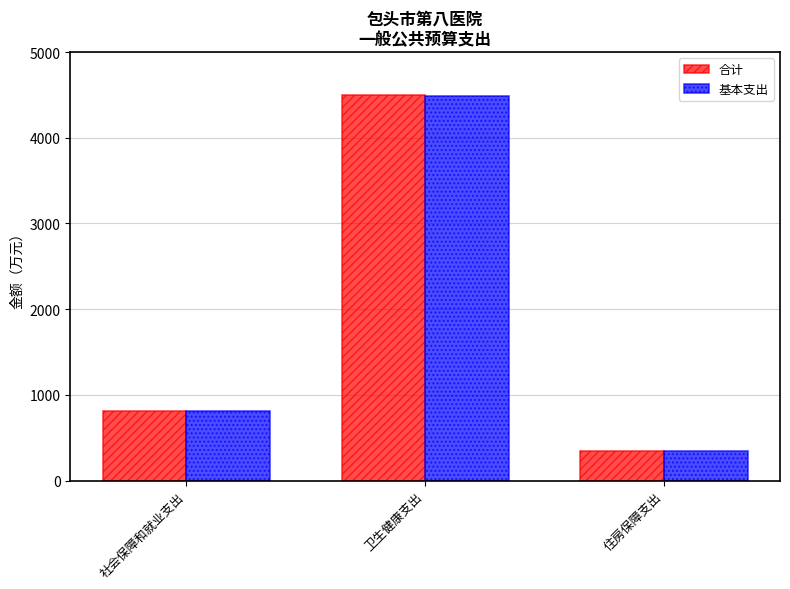

What is the sum of the 合计 values at 卫生健康支出 and 社会保障和就业支出?

5318.4